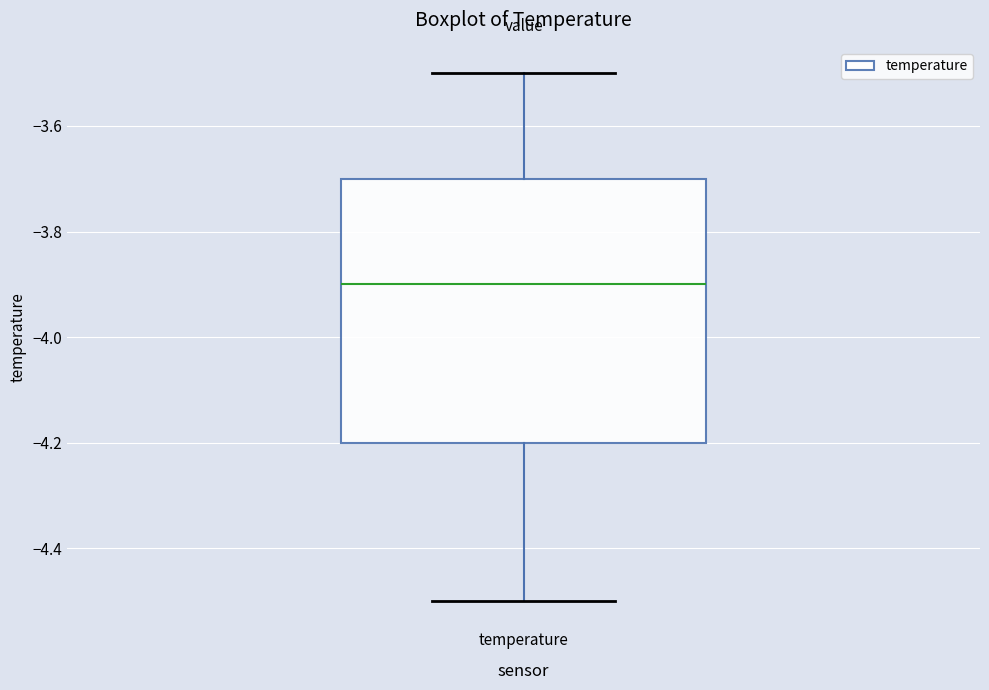

Transcribe this box plot: give where the median line is, the range the box spans, and where the two whiskers end, as read against the y-axis. The values are not printed on the chart, so give them approximately, as read against the axis.

median -3.9, box -4.2 to -3.7, whiskers -4.5 to -3.5